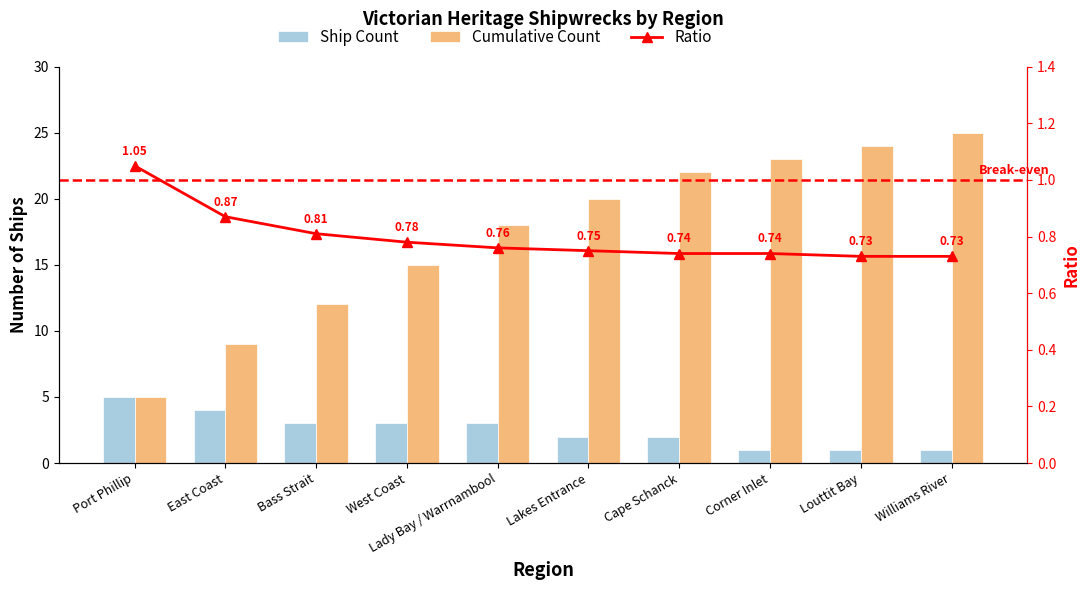

What is the difference between the second highest and minimum values in the Cumulative series?

19